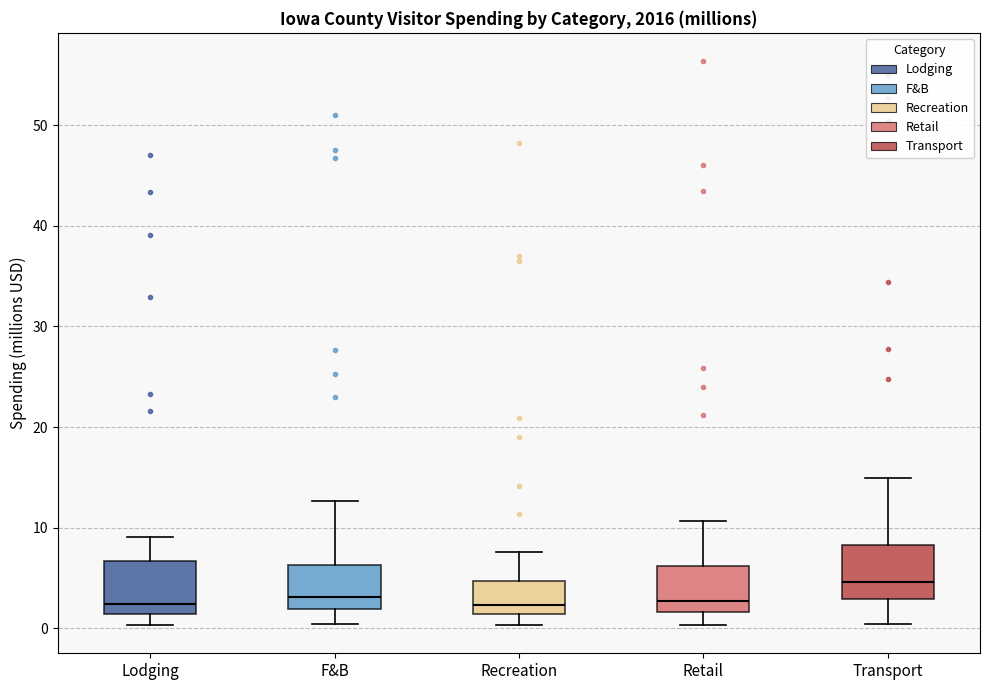

Where does the median line of the box for Retail sit on the y-axis? The values are not printed on the chart, so give them approximately, as read against the axis.

3